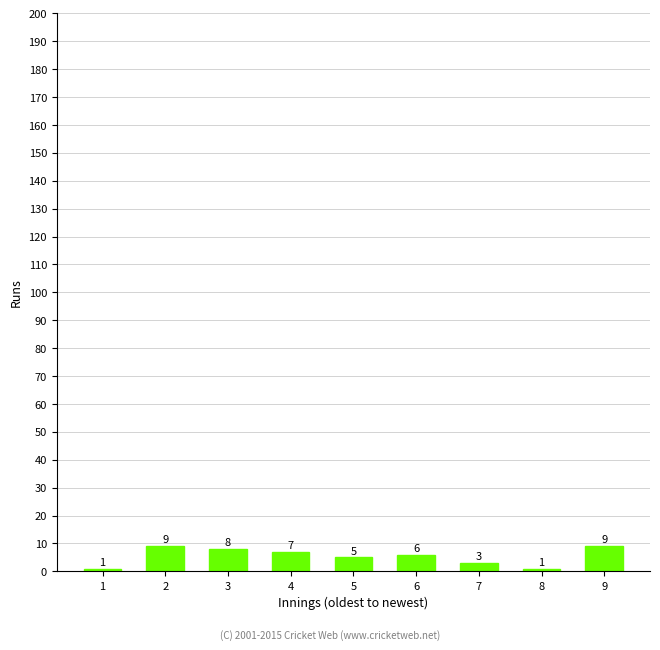

What is the average value?

5